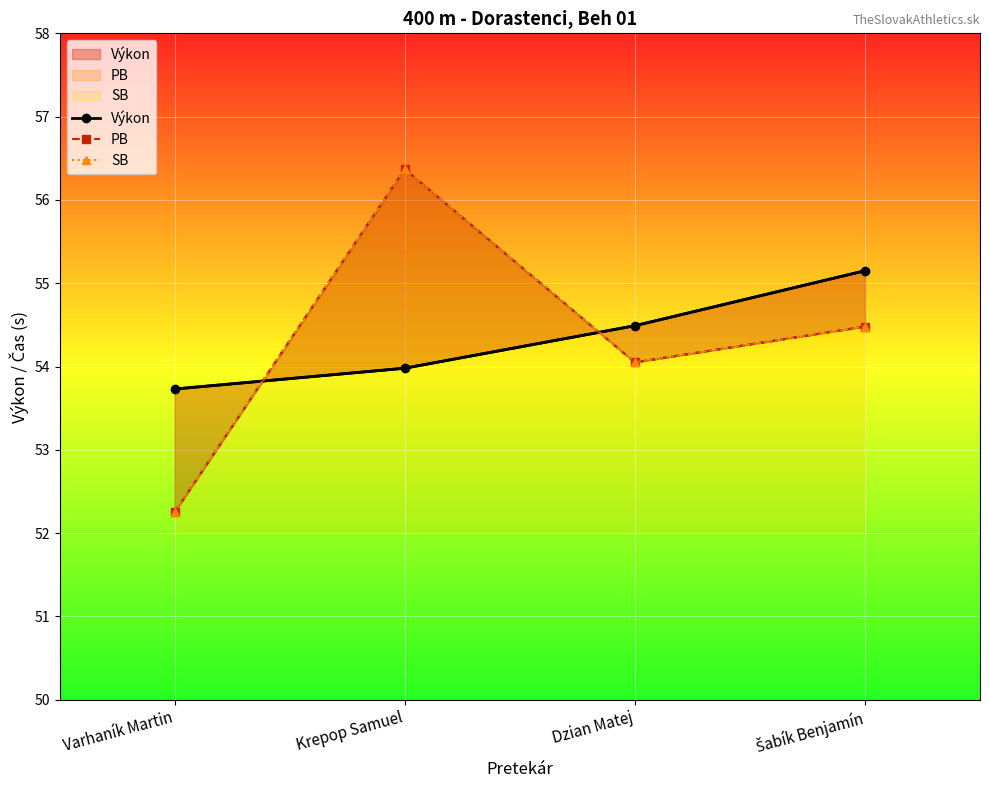

True or false: SB and PB cross at least once.

False